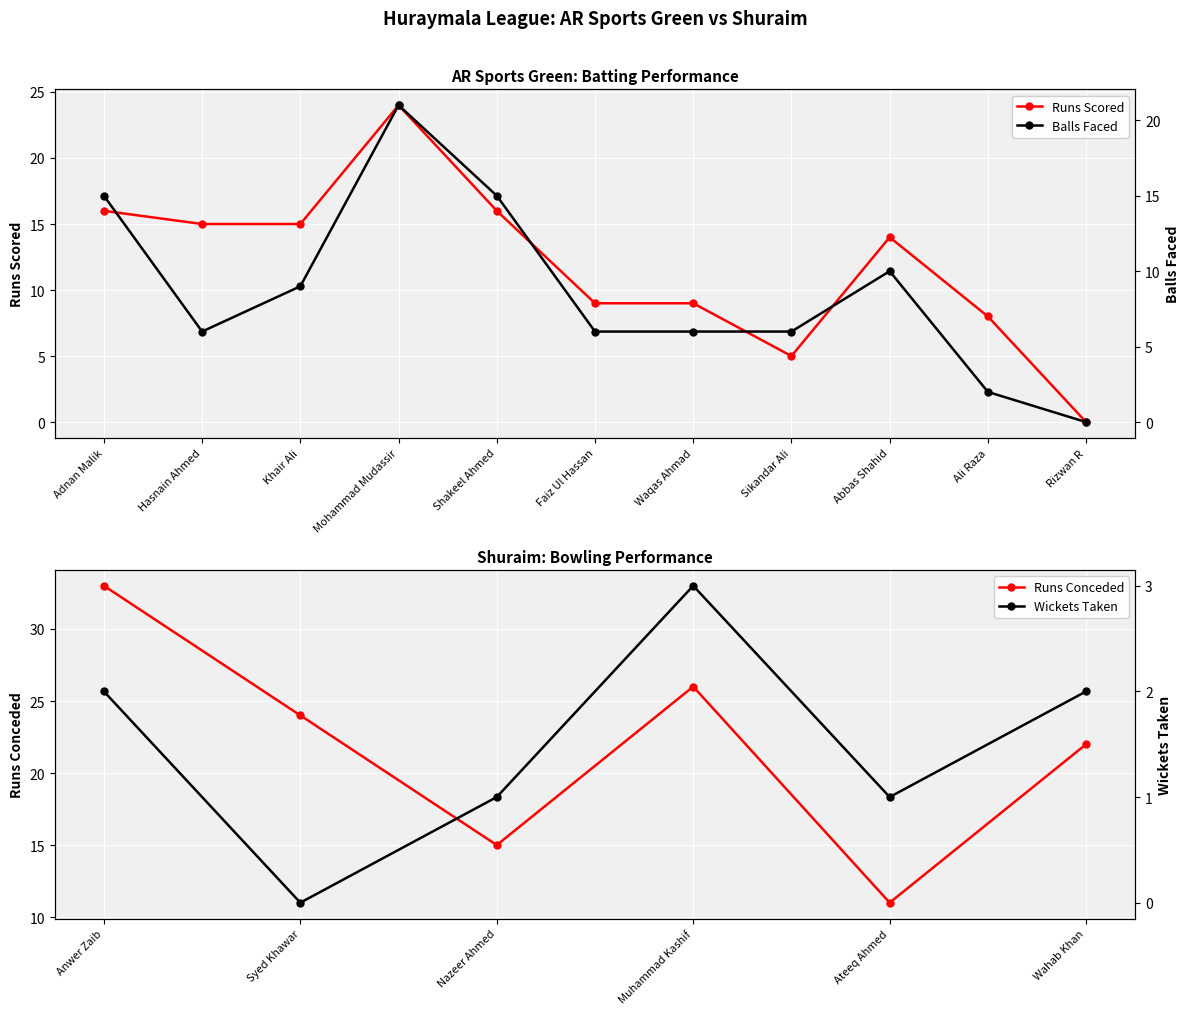

What is the difference between the second highest and minimum values in the AR Sports Batsman Balls series?

15